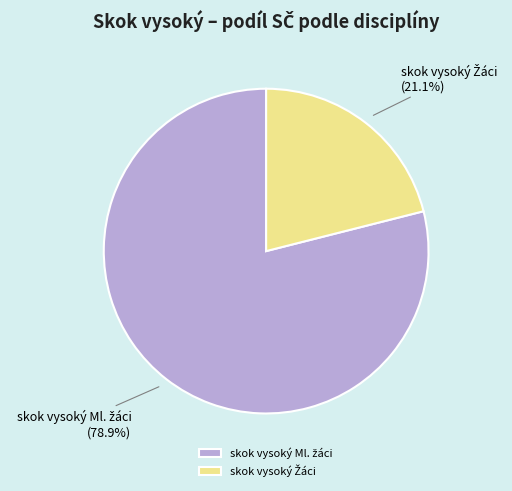

Does any single category account for the majority?

Yes